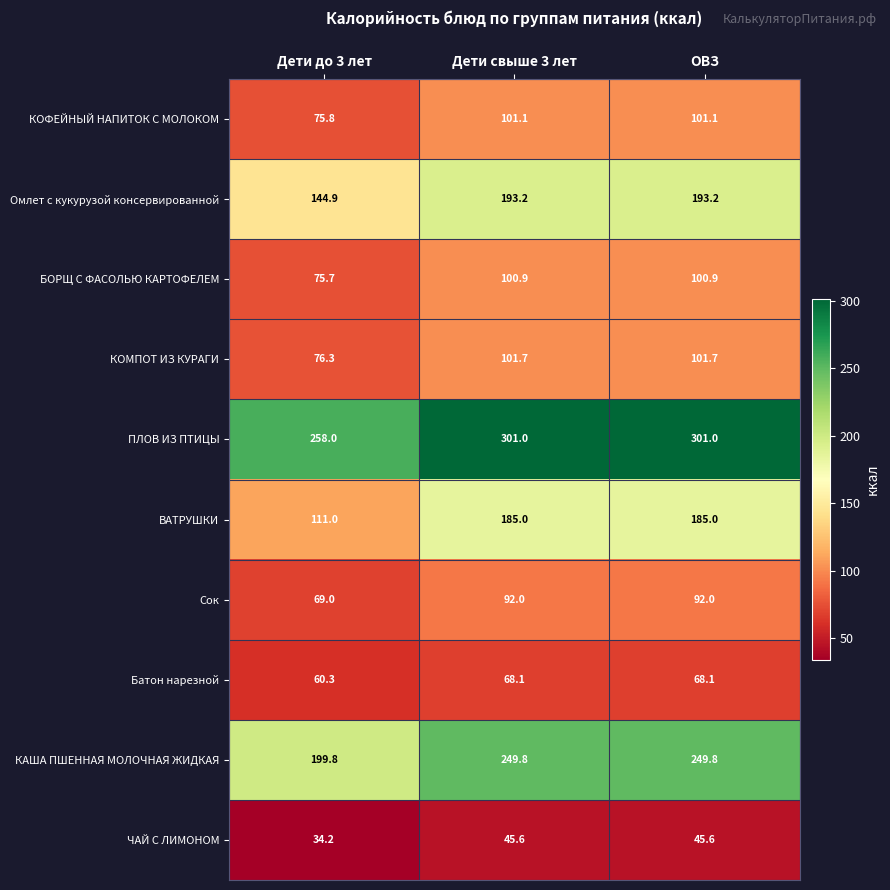

Which series has the largest total across all categories?

ПЛОВ ИЗ ПТИЦЫ